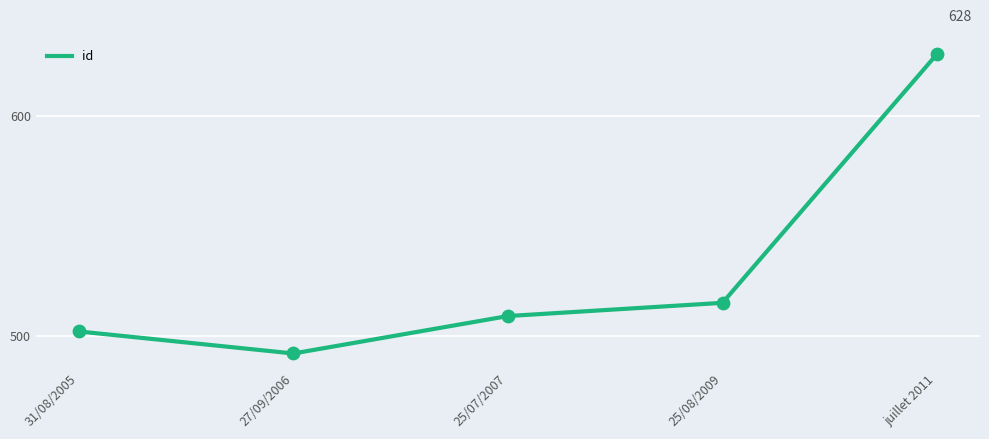

What is the change in value from 31/08/2005 to 25/08/2009?

+13